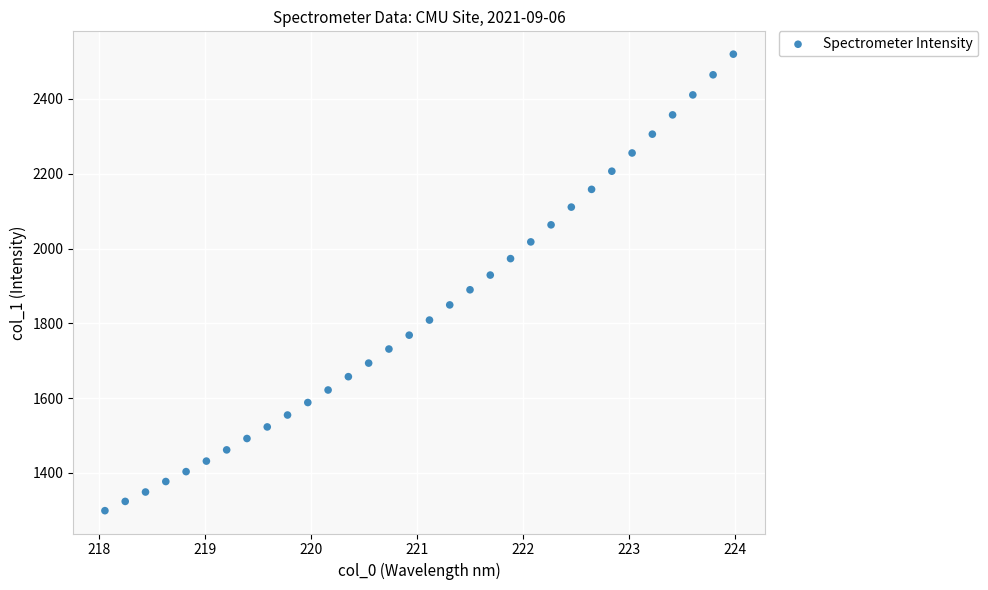

What is the range of Y values (max minus min)?

1220.8